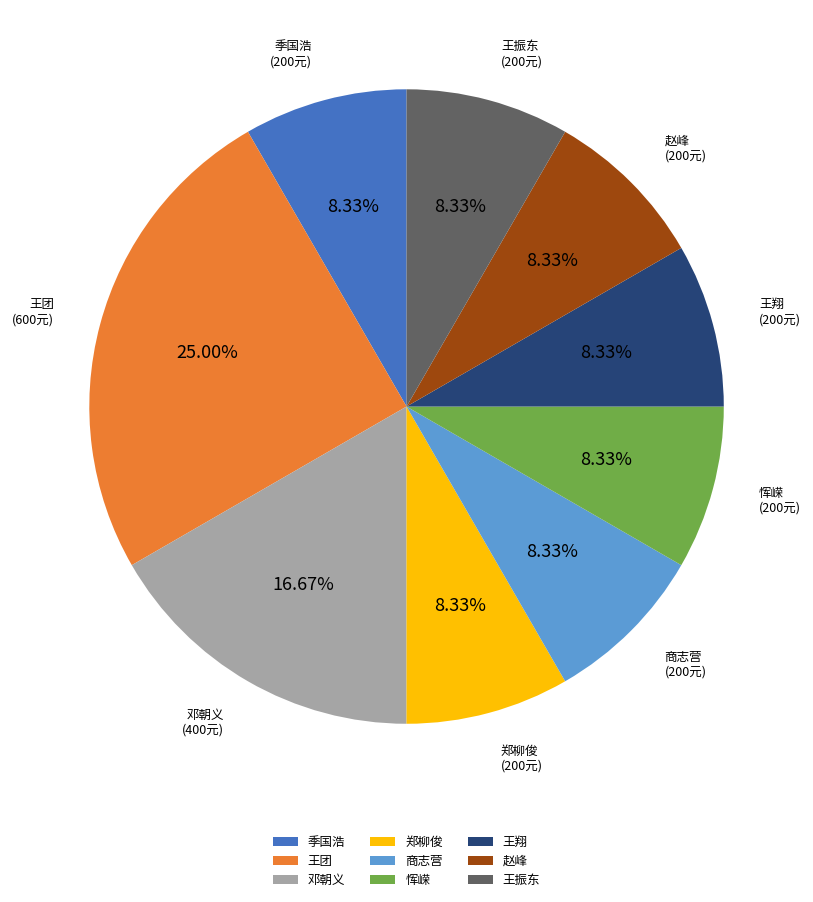

What is the largest slice in the pie chart?

王团